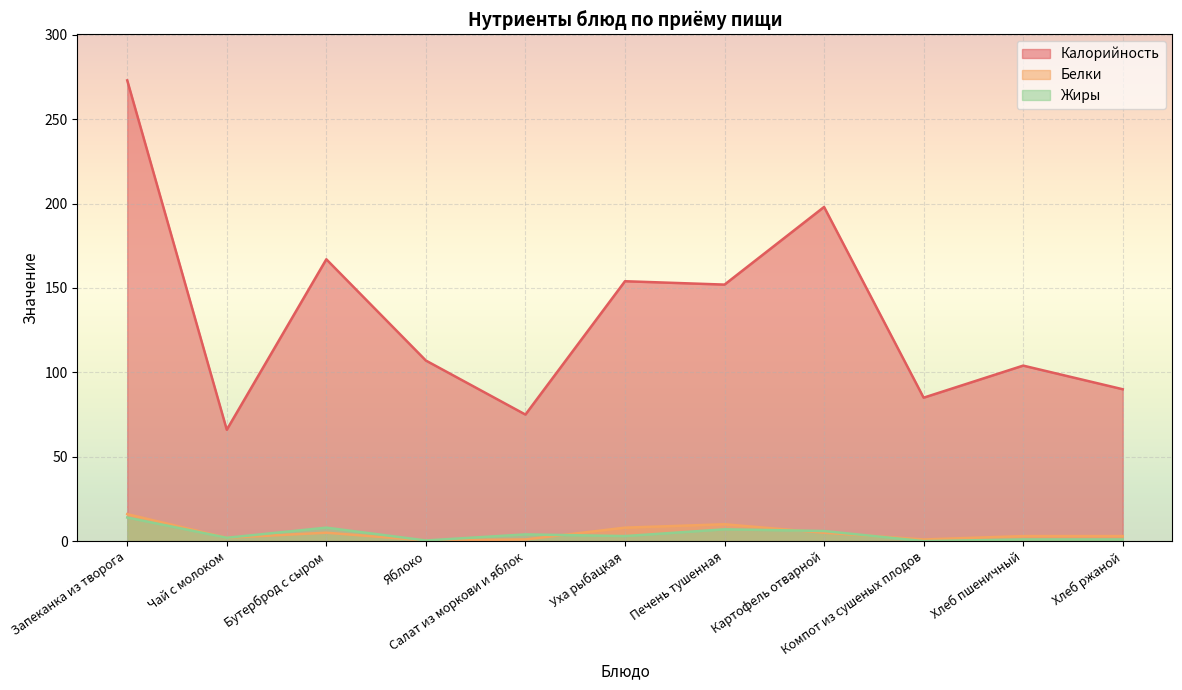

Reading left to right, what are all the values shown in this chart?

Калорийность: Запеканка из творога=273.0	Чай с молоком=66.0	Бутерброд с сыром=167.0	Яблоко=107.0	Салат из моркови и яблок=75.0	Уха рыбацкая=154.0	Печень тушенная=152.0	Картофель отварной=198.0	Компот из сушеных плодов=85.0	Хлеб пшеничный=104.0	Хлеб ржаной=90.0
Белки: Запеканка из творога=16.0	Чай с молоком=2.0	Бутерброд с сыром=5.0	Яблоко=0.4	Салат из моркови и яблок=1.0	Уха рыбацкая=8.0	Печень тушенная=10.0	Картофель отварной=5.0	Компот из сушеных плодов=1.0	Хлеб пшеничный=3.0	Хлеб ржаной=3.0
Жиры: Запеканка из творога=14.0	Чай с молоком=2.0	Бутерброд с сыром=8.0	Яблоко=0.4	Салат из моркови и яблок=4.0	Уха рыбацкая=3.0	Печень тушенная=7.0	Картофель отварной=6.0	Компот из сушеных плодов=0.0	Хлеб пшеничный=1.0	Хлеб ржаной=1.0